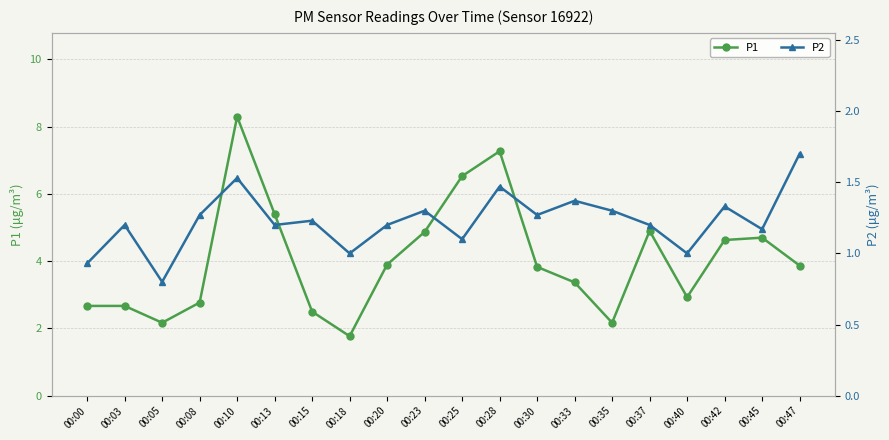

How many data points in P2 are less than 1?

2